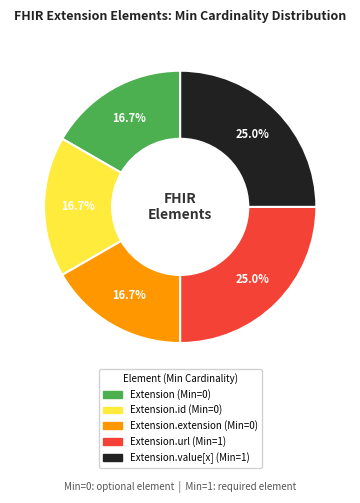

Does any single category account for the majority?

No